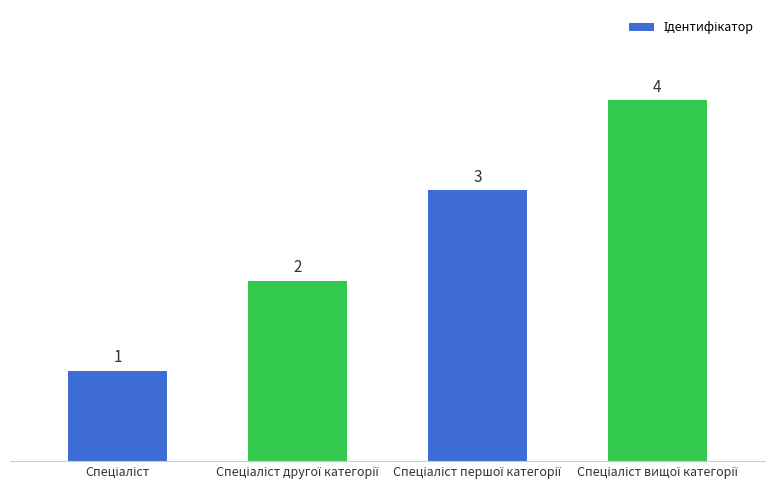

What is the value of the 2nd bar from the left?

2